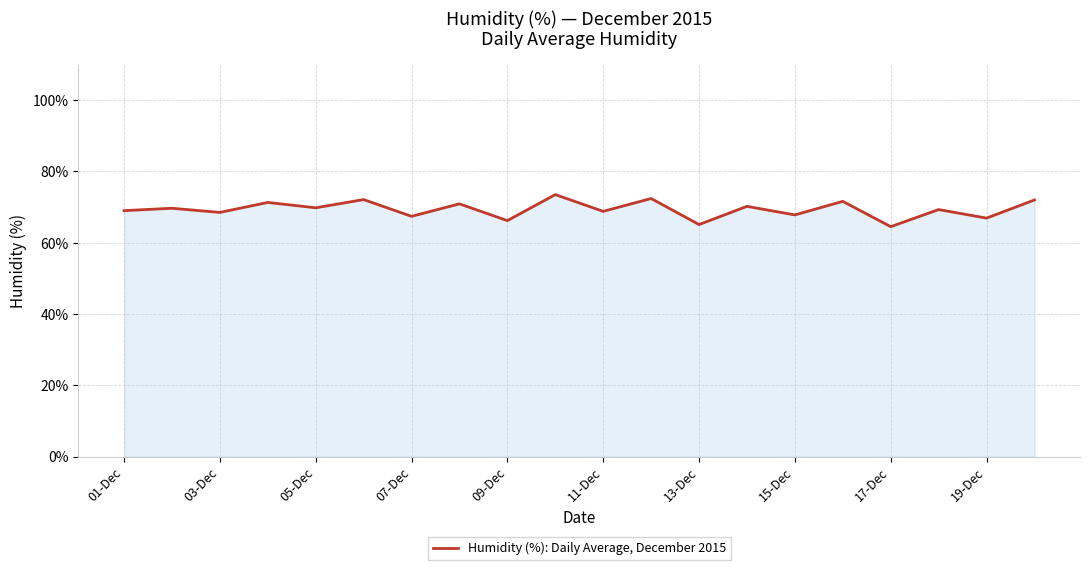

What is the difference between the second highest and second lowest values?

7.3